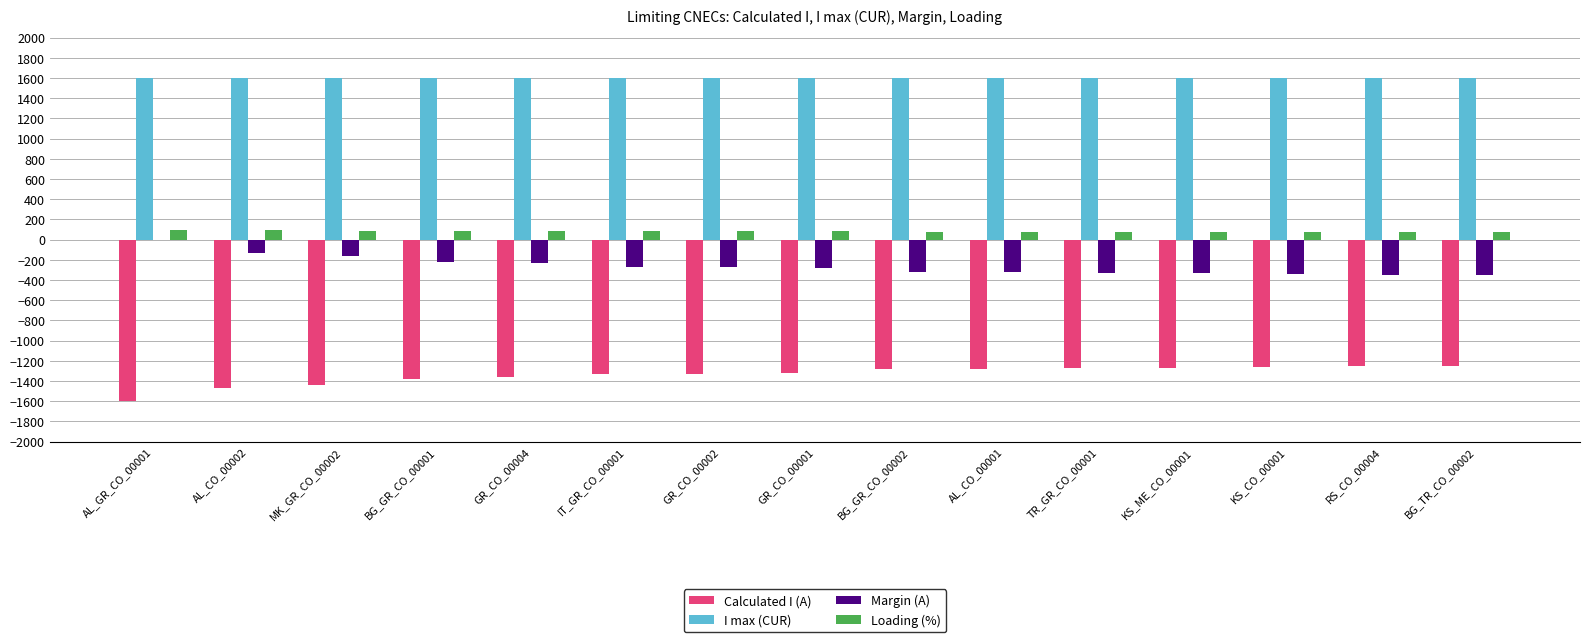

What is the total value across all series at TR_GR_CO_00001?

79